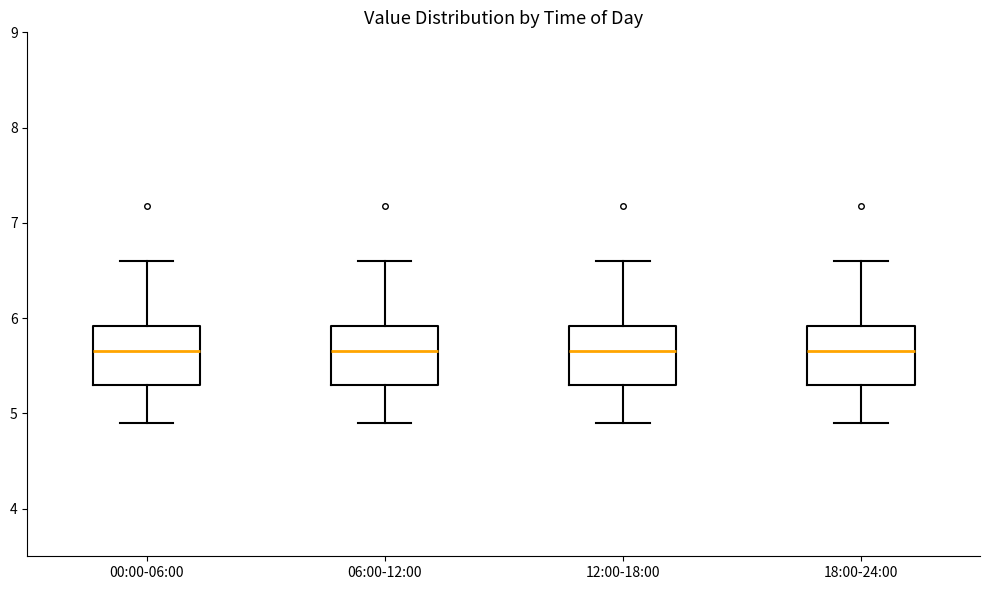

Where is the lower edge of the box for 00:00-06:00 on the y-axis? The values are not printed on the chart, so give them approximately, as read against the axis.

5.3